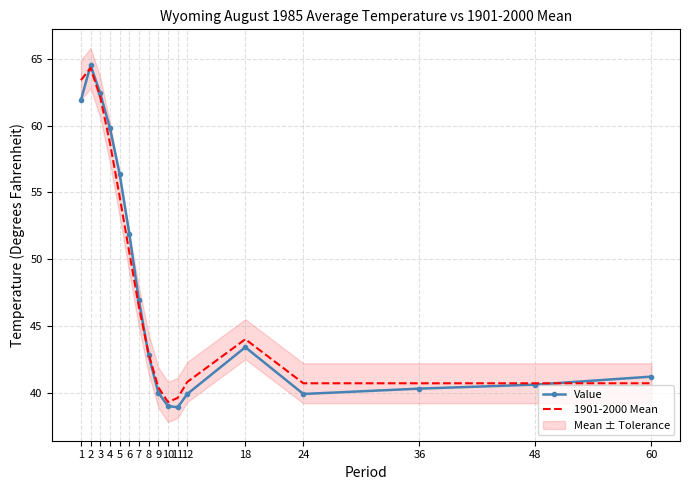

True or false: 1901-2000 Mean has a value of 44.0 at 18.

True